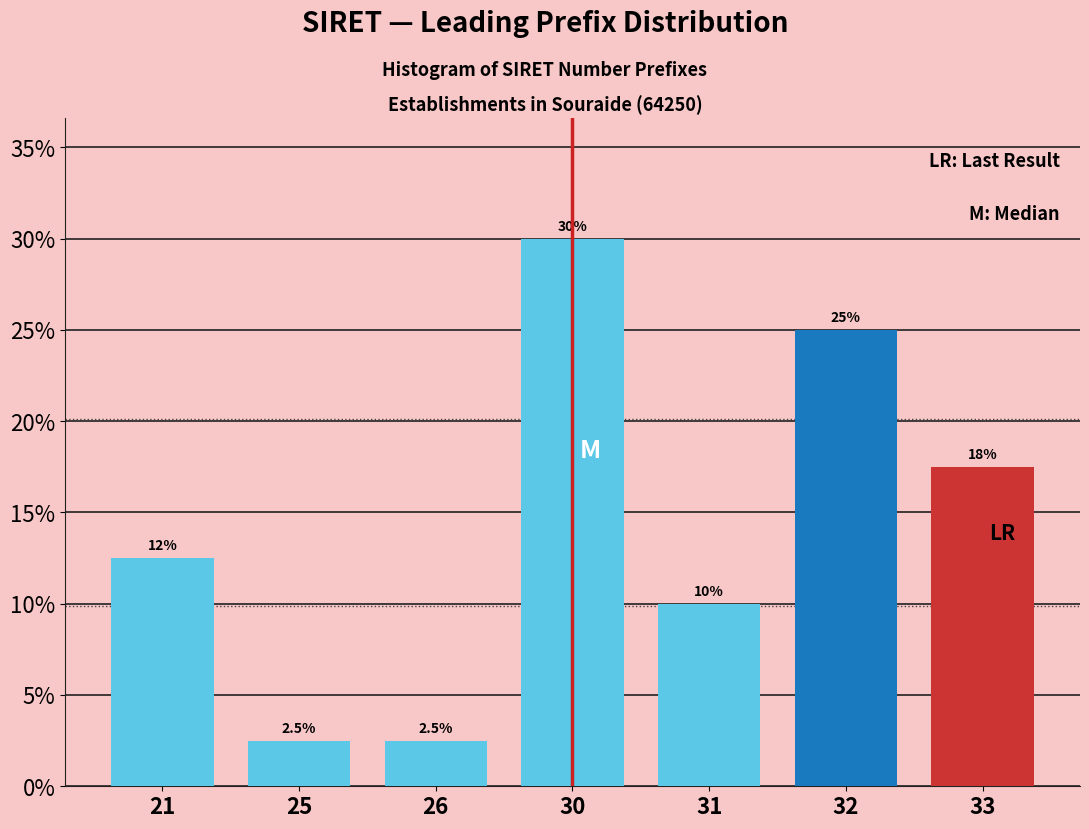

Reading left to right, extract all data points from this chart.

21=12.5	25=2.5	26=2.5	30=30.0	31=10.0	32=25.0	33=17.5